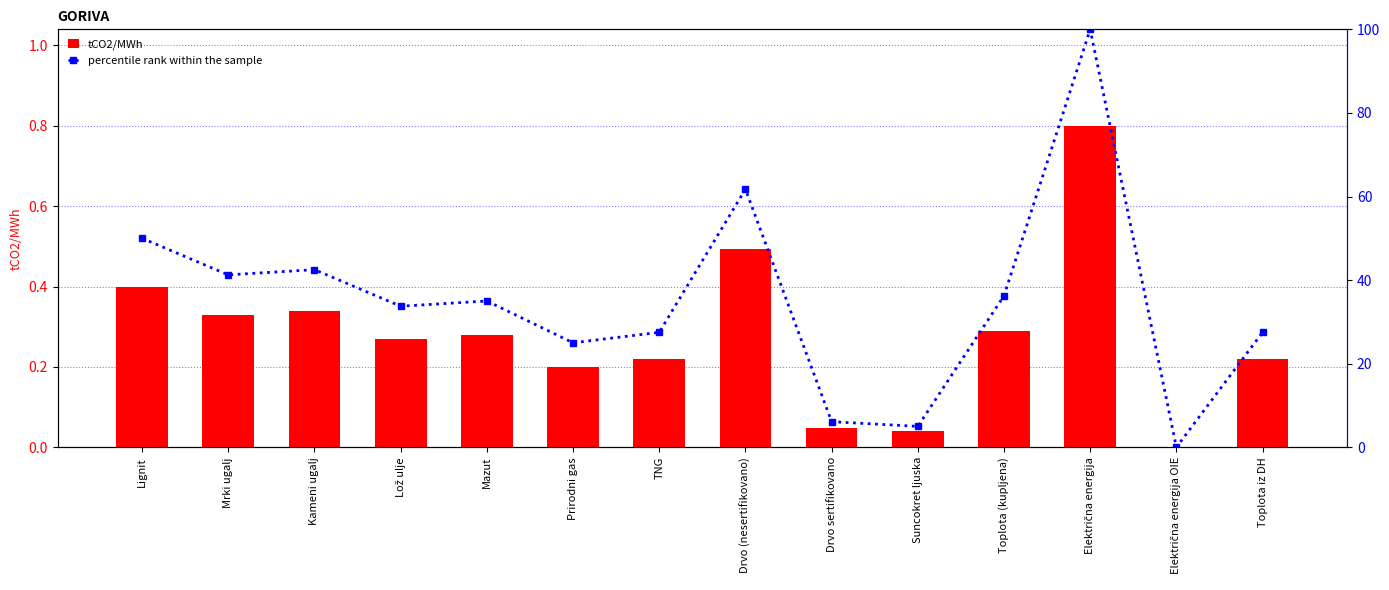

Is it true that tCO2/MWh equals 0.2 at Prirodni gas?

True